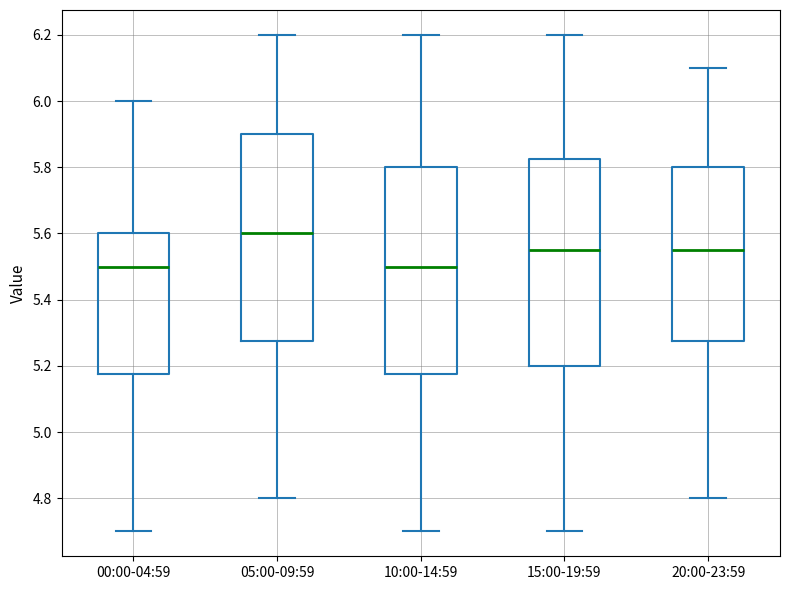

Which box has the highest median line?

05:00-09:59